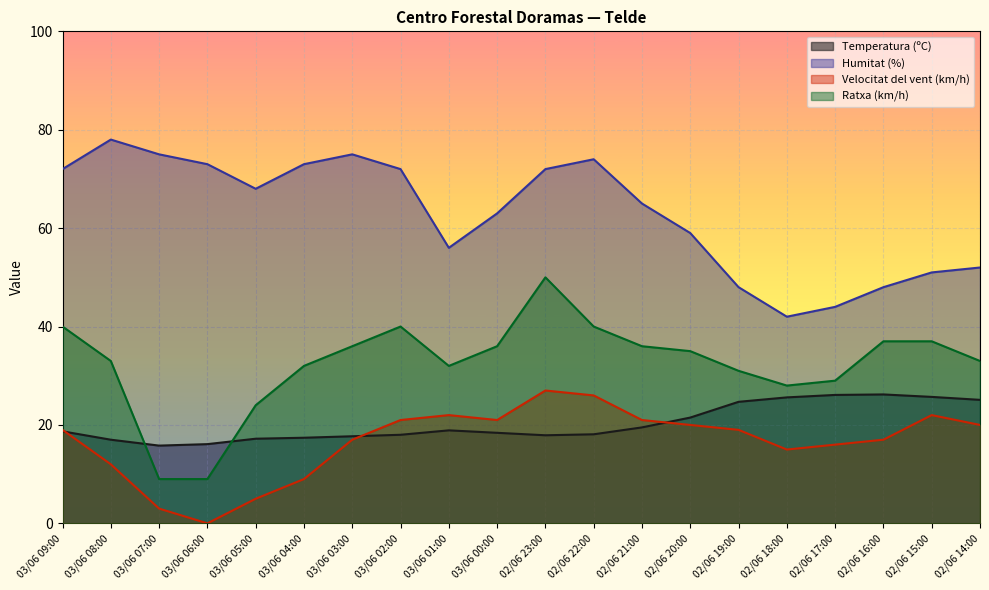

What is the difference between the Ratxa (km/h) values at 02/06 15:00 and 03/06 02:00?

3.0